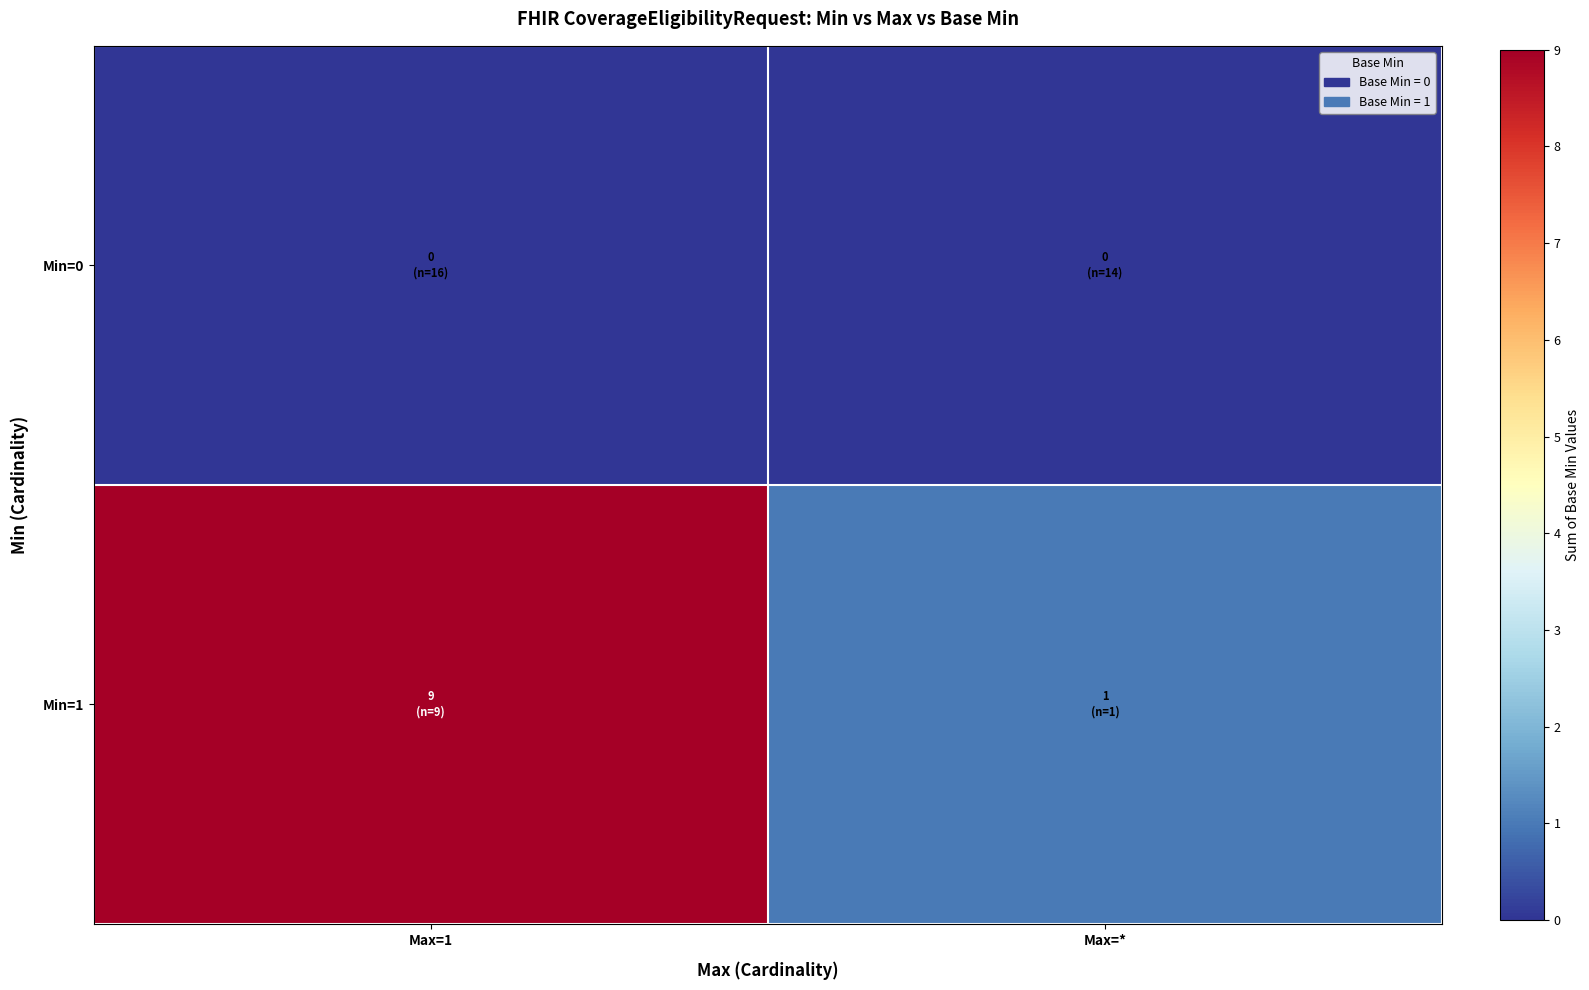

List the series in order of their overall mean, highest first.

Min=1, Min=0